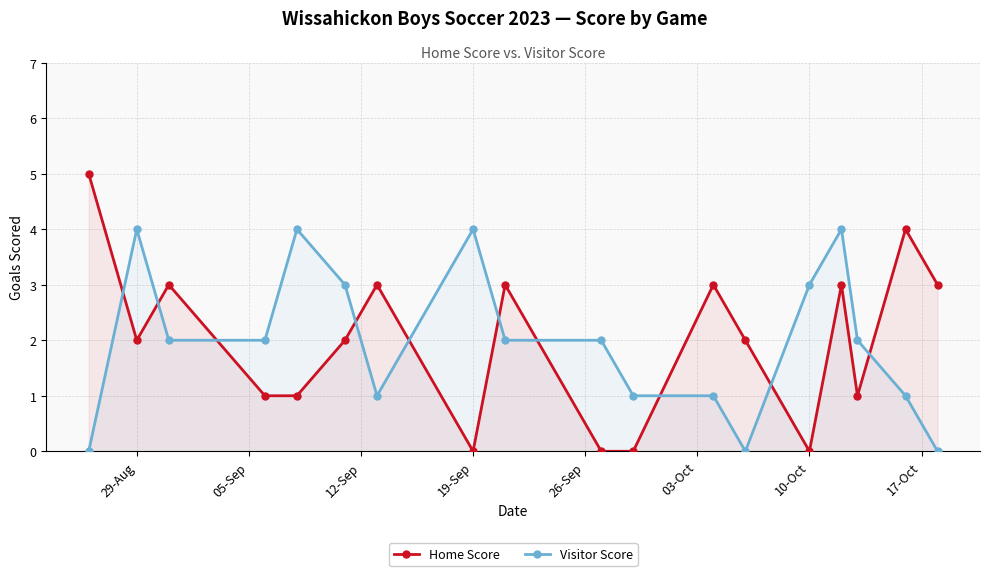

True or false: Home Score has a value of 2 at 29-Aug.

True